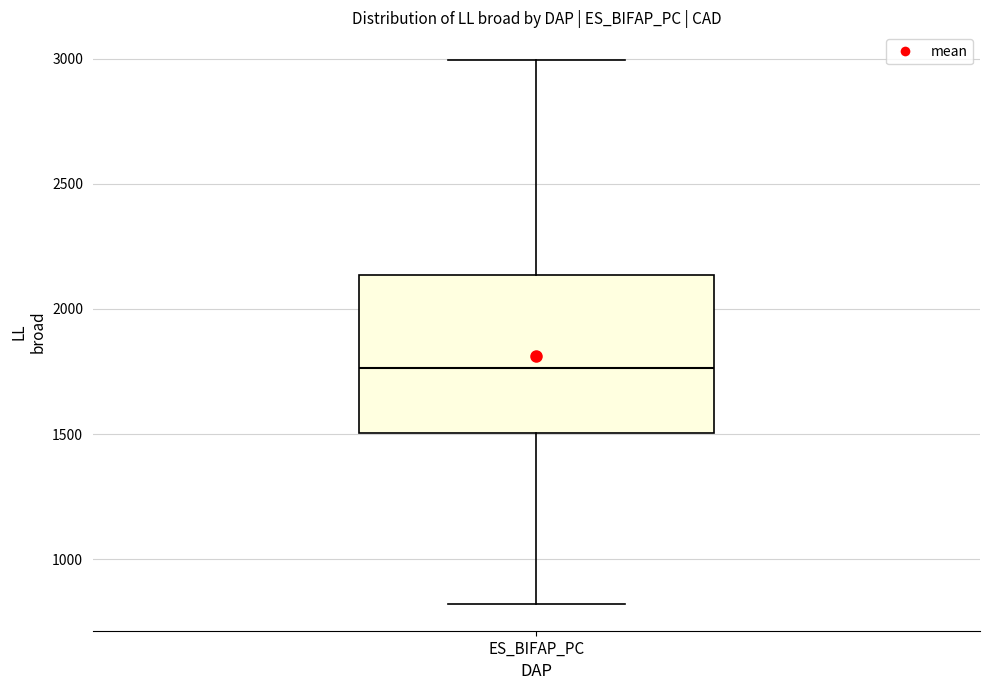

Where does the lower whisker of the box for ES_BIFAP_PC end on the y-axis? The values are not printed on the chart, so give them approximately, as read against the axis.

800